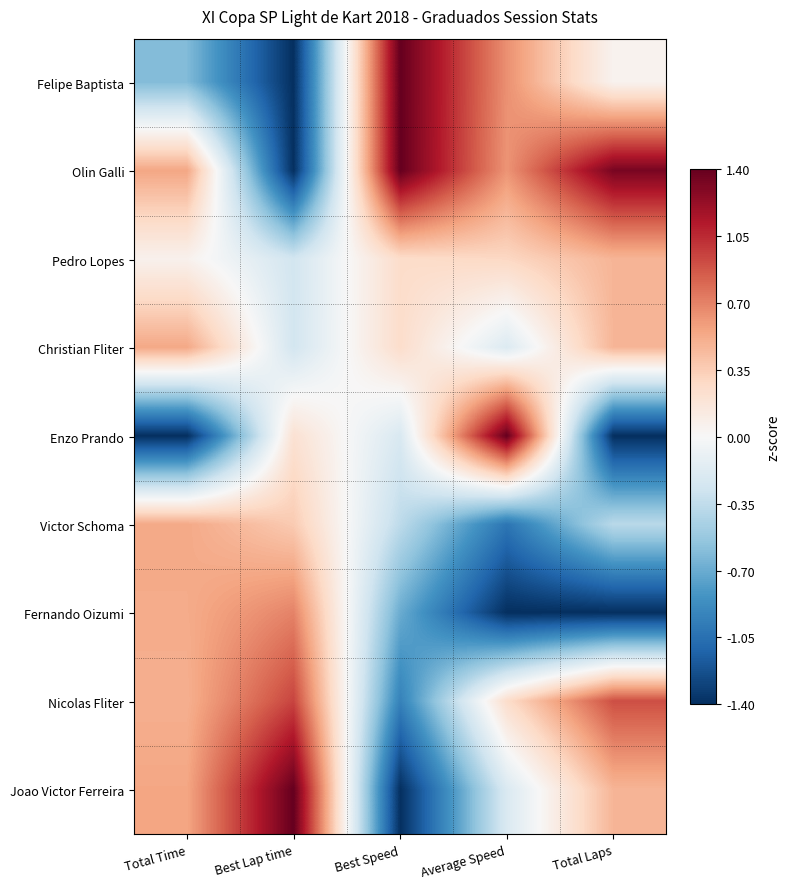

Which series changed the most between Total Time and Total Laps?

Fernando Oizumi